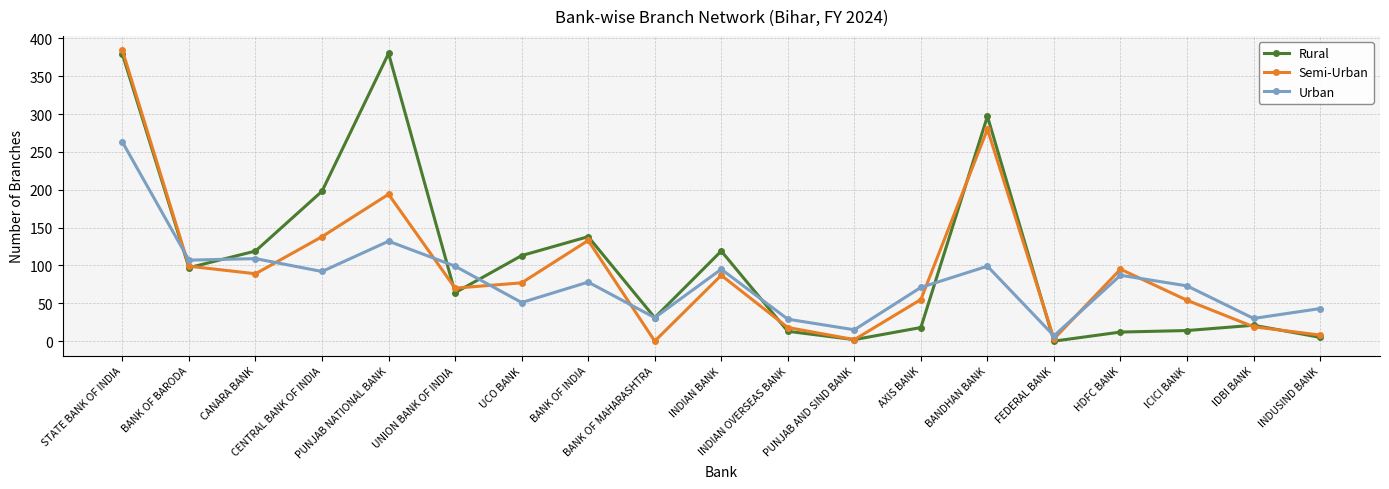

What is the label of the 17th point from the right?

CANARA BANK